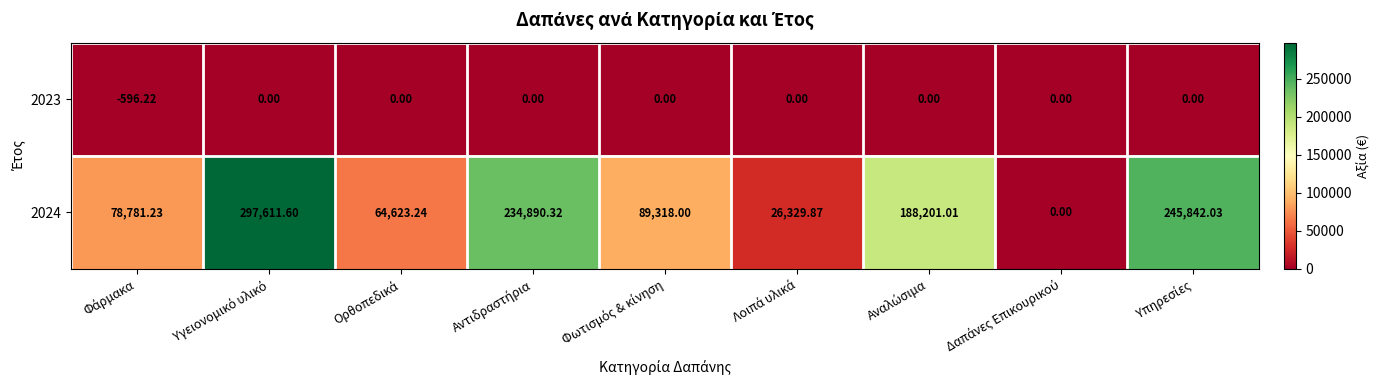

What is the total value across all series at Λοιπά υλικά?

26329.9